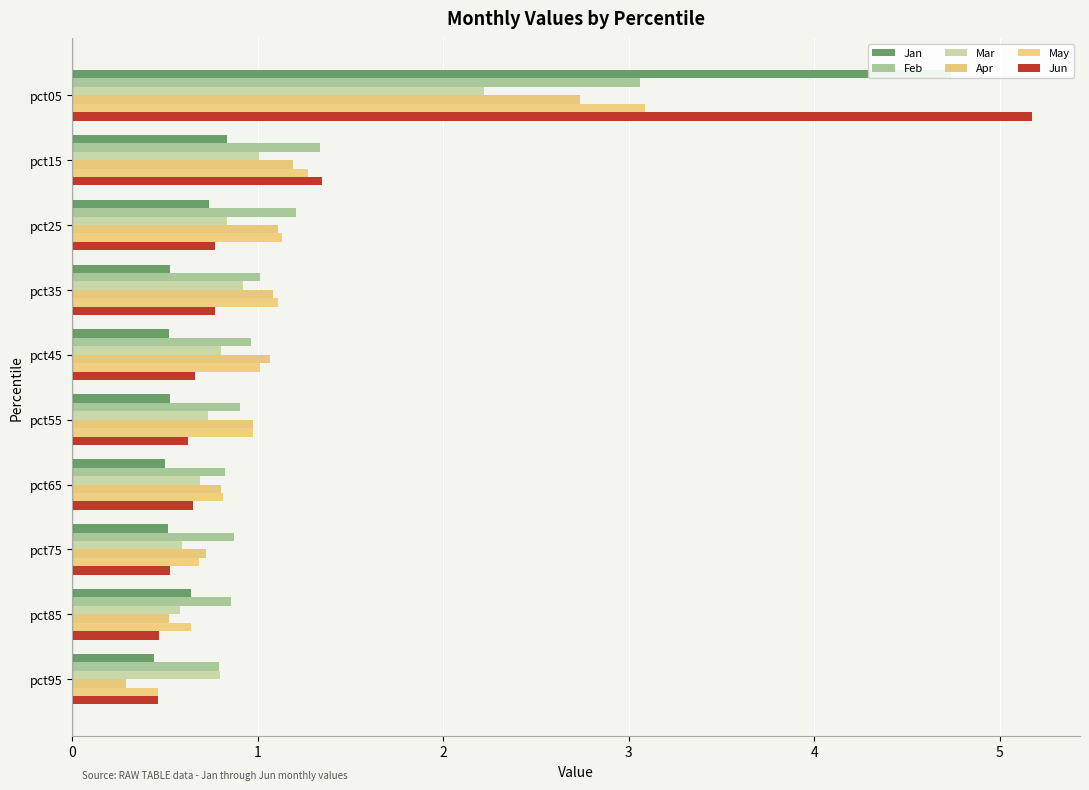

At how many categories does at least one series exceed 4?

1